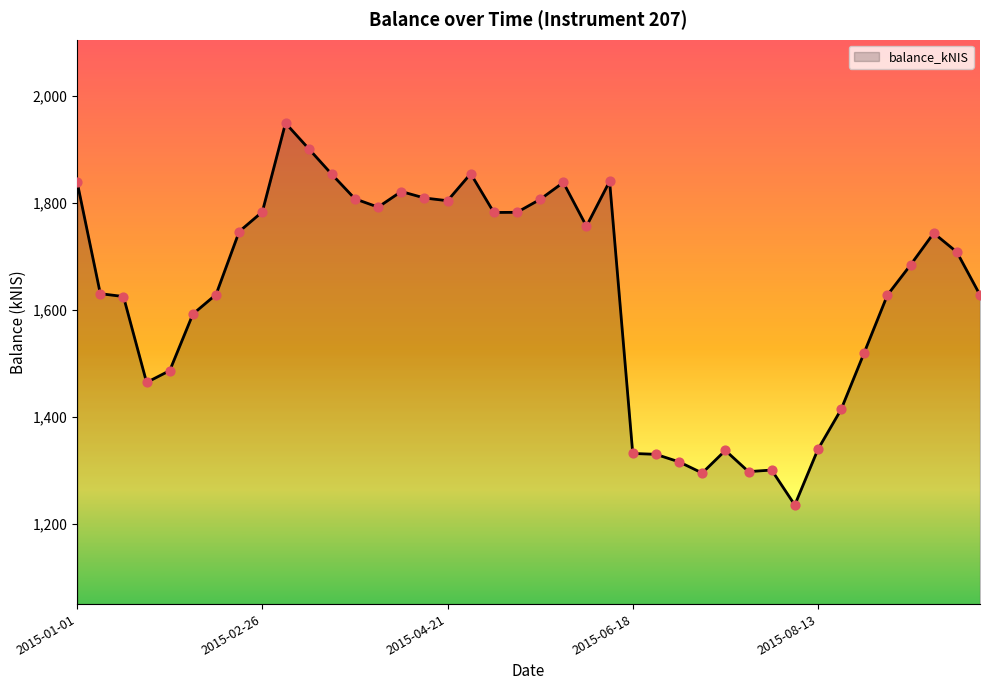

What is the maximum value shown in the chart?

1949.0